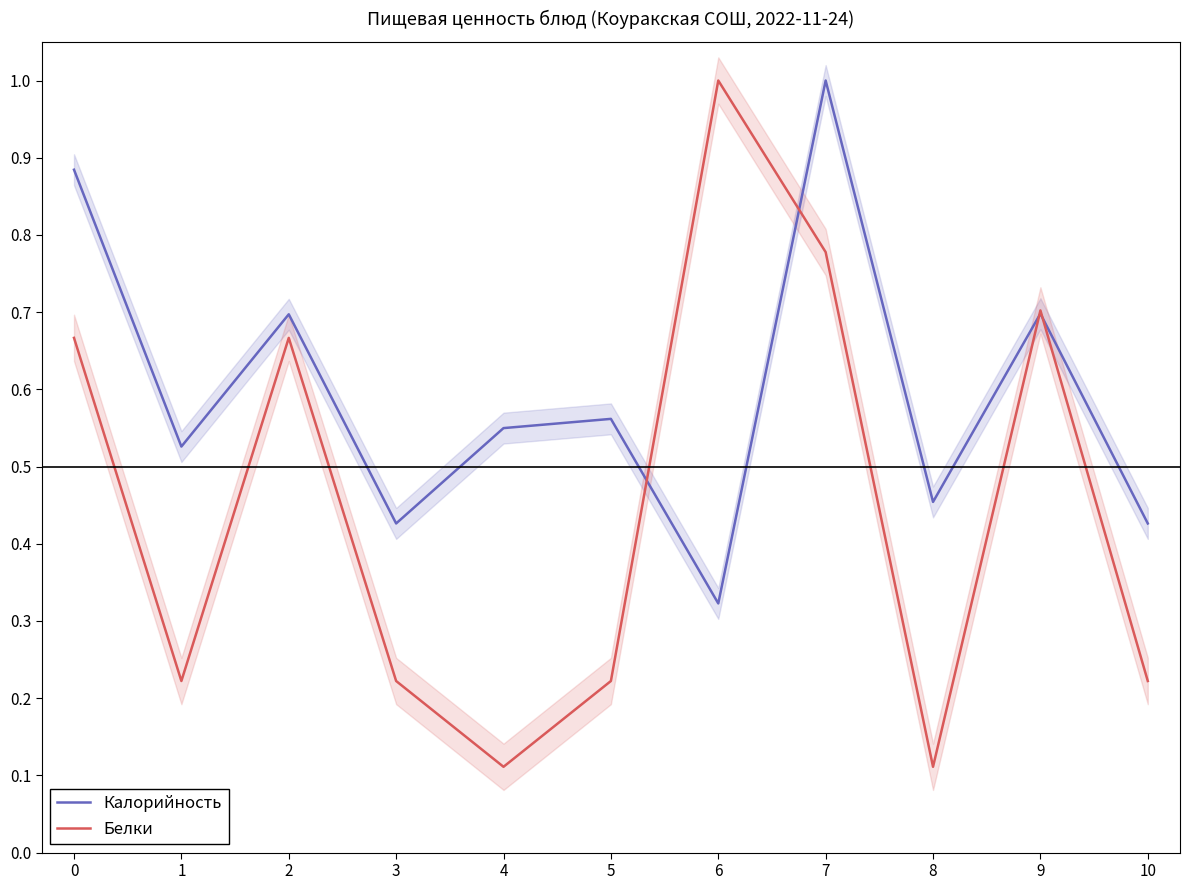

At which category does Калорийность reach its first local peak?

2